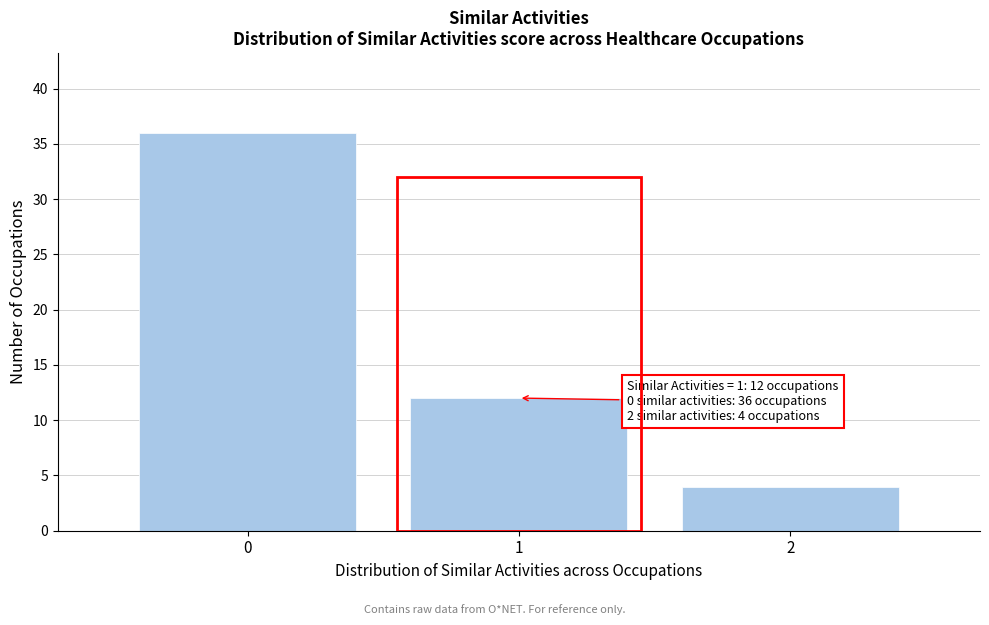

Reading left to right, what are all the values shown in this chart?

0=36	1=12	2=4